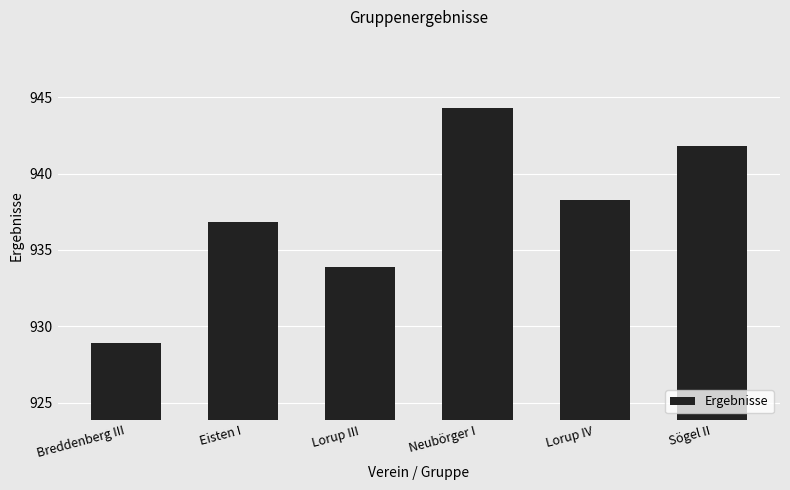

What is the difference between the maximum and second lowest values?

10.4